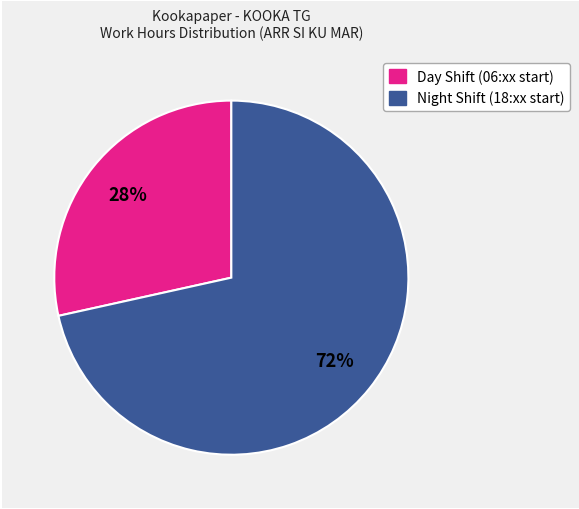

Rank the categories by value from lowest to highest.

Day Shift (06:xx start), Night Shift (18:xx start)